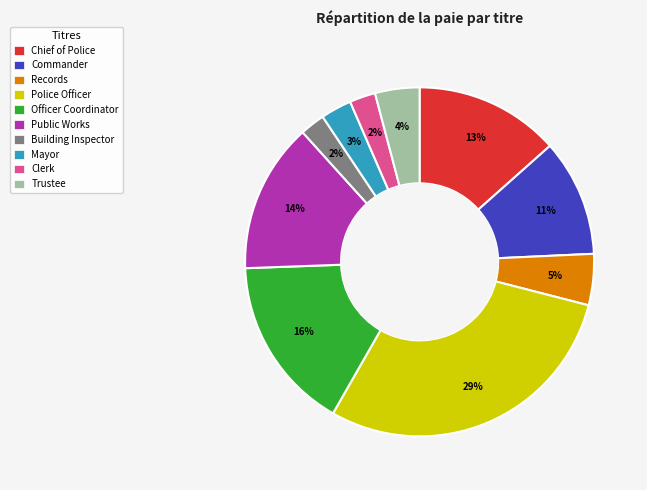

Count the number of slices in the pie.

10